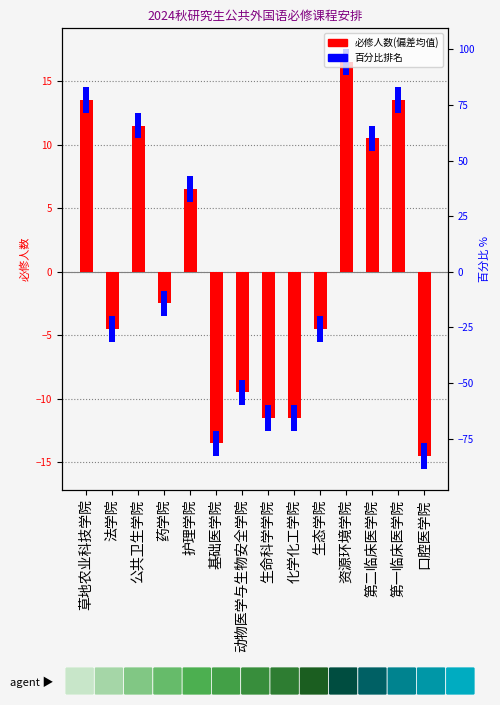

Rank the categories by value from lowest to highest.

口腔医学院, 基础医学院, 生命科学学院, 化学化工学院, 动物医学与生物安全学院, 法学院, 生态学院, 药学院, 护理学院, 第二临床医学院, 公共卫生学院, 草地农业科技学院, 第一临床医学院, 资源环境学院